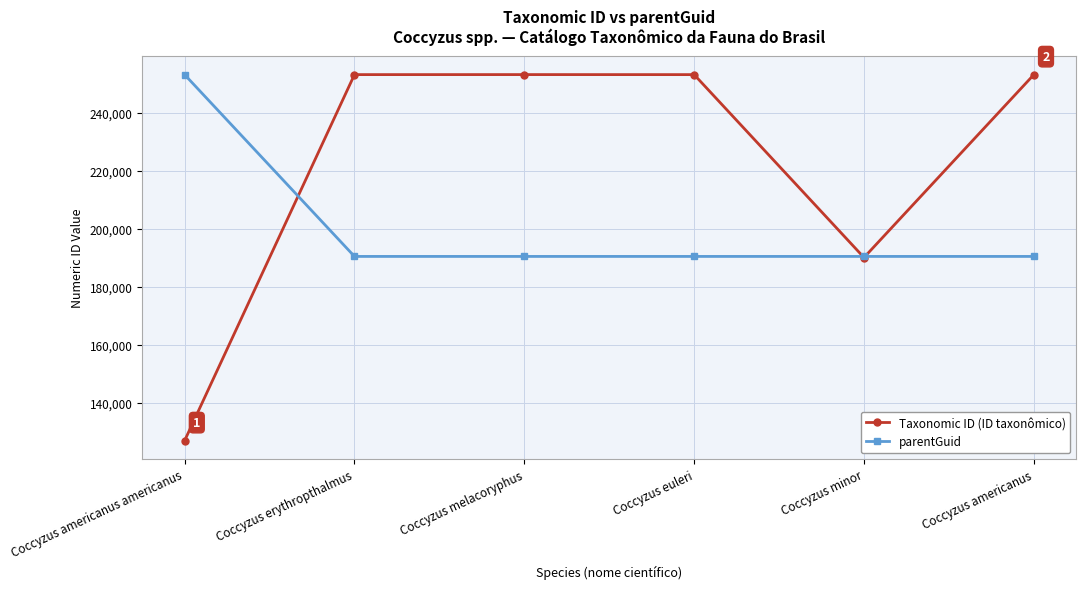

What value does the parentGuid series have at Coccyzus melacoryphus, to the nearest 10?

190480